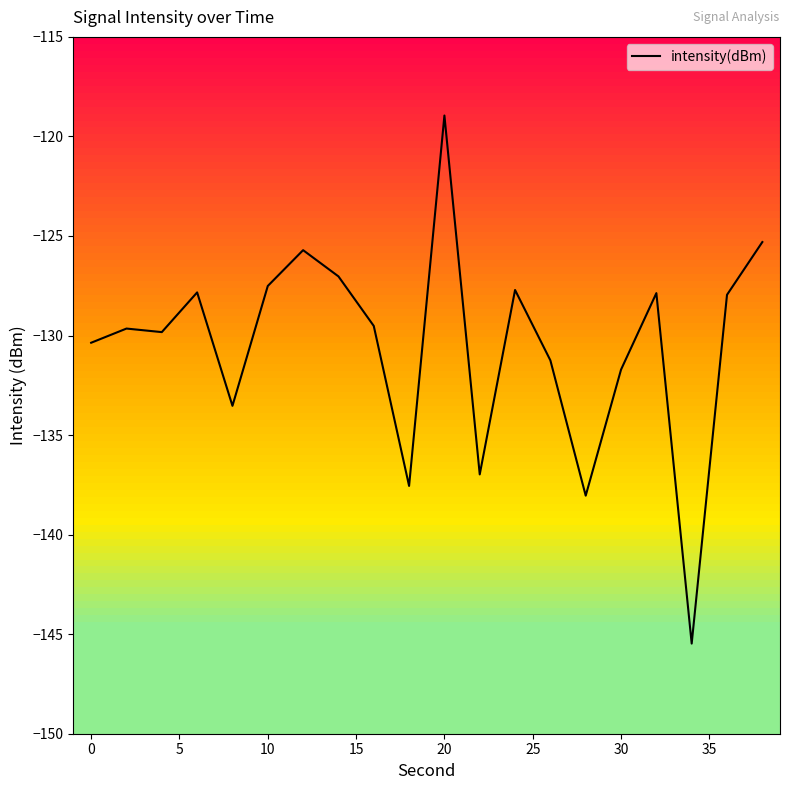

What is the minimum value shown in the chart?

-145.5